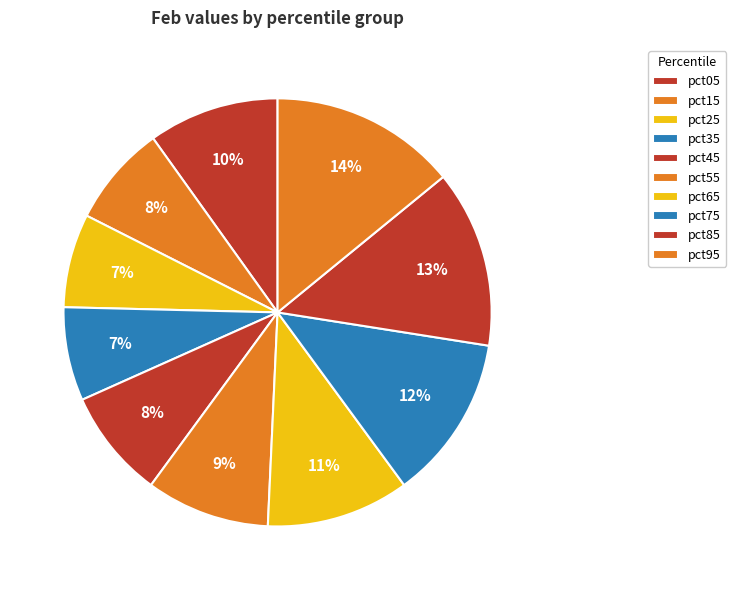

What is the smallest slice in the pie chart?

pct25